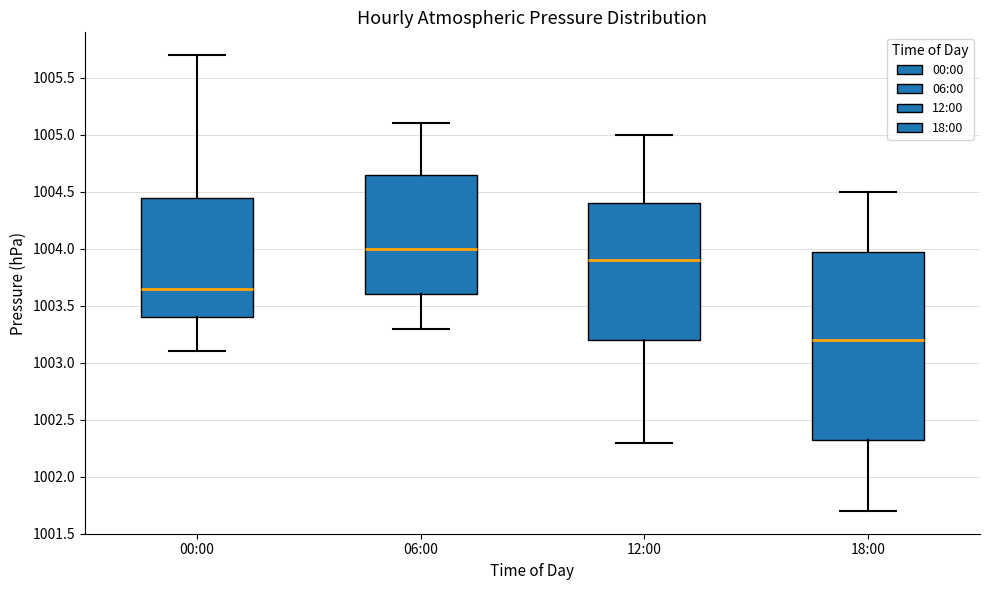

Reading left to right, read every box against the y-axis: the position of its median line, the range the box covers, and the ends of its whiskers. The values are not printed on the chart, so give them approximately, as read against the axis.

00:00: median 1003.65, box 1003.40 to 1004.45, whiskers 1003.10 to 1005.70
06:00: median 1004.00, box 1003.60 to 1004.65, whiskers 1003.30 to 1005.10
12:00: median 1003.90, box 1003.20 to 1004.40, whiskers 1002.30 to 1005.00
18:00: median 1003.20, box 1002.35 to 1004.00, whiskers 1001.70 to 1004.50